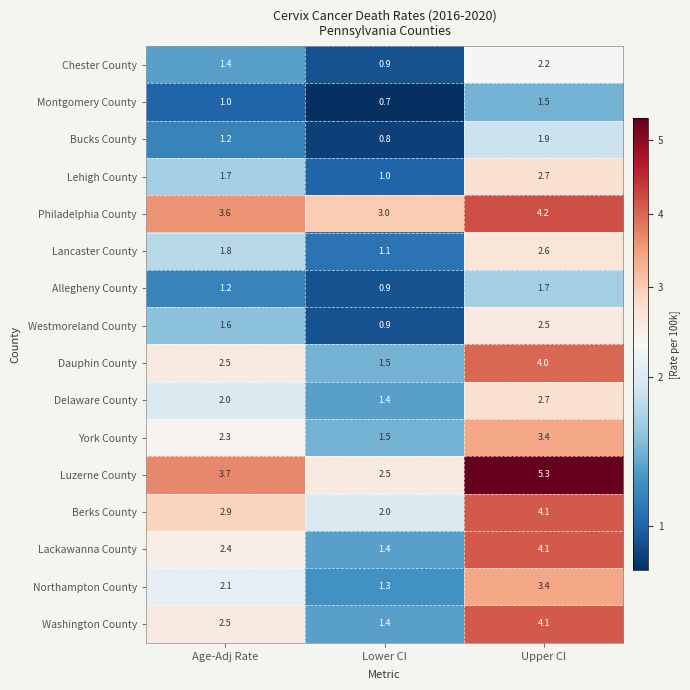

Count the number of categories in the chart.

3